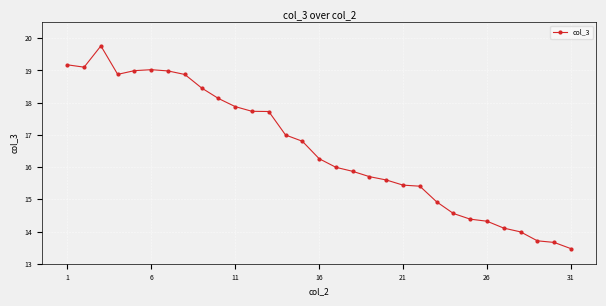

Reading left to right, extract all data points from this chart.

19.2	19.1	19.8	18.9	19.0	19.0	19.0	18.9	18.5	18.1	17.9	17.7	17.7	17.0	16.8	16.3	16.0	15.9	15.7	15.6	15.4	15.4	14.9	14.6	14.4	14.3	14.1	14.0	13.7	13.7	13.5